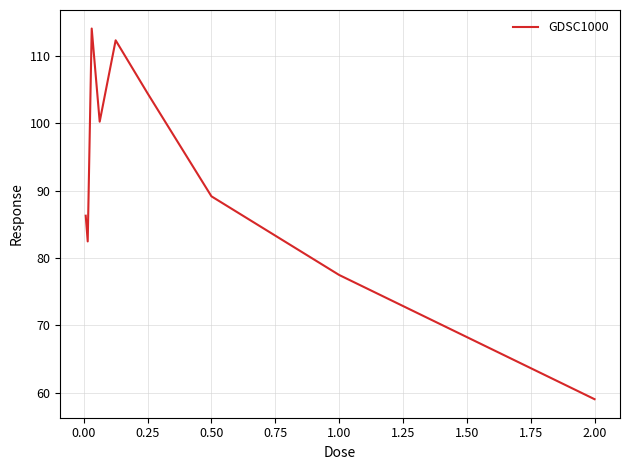

What is the minimum value shown in the chart?

59.0